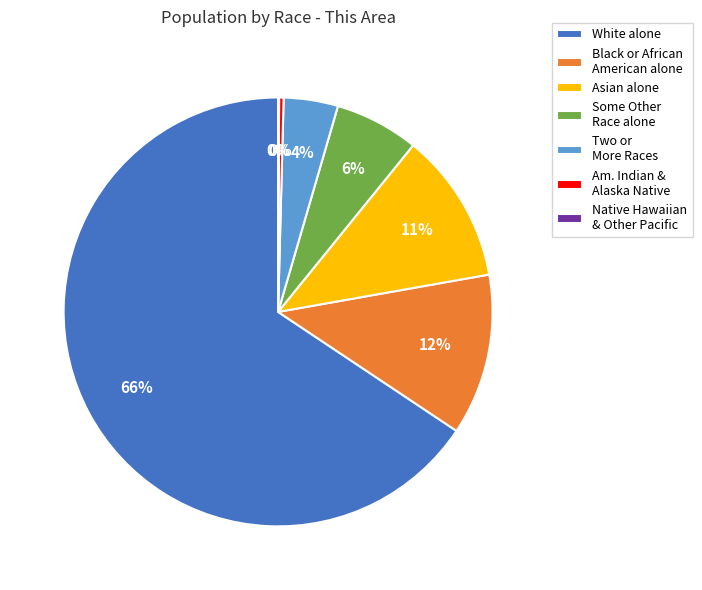

To the nearest percent, what portion does Black or African American alone represent?

12%